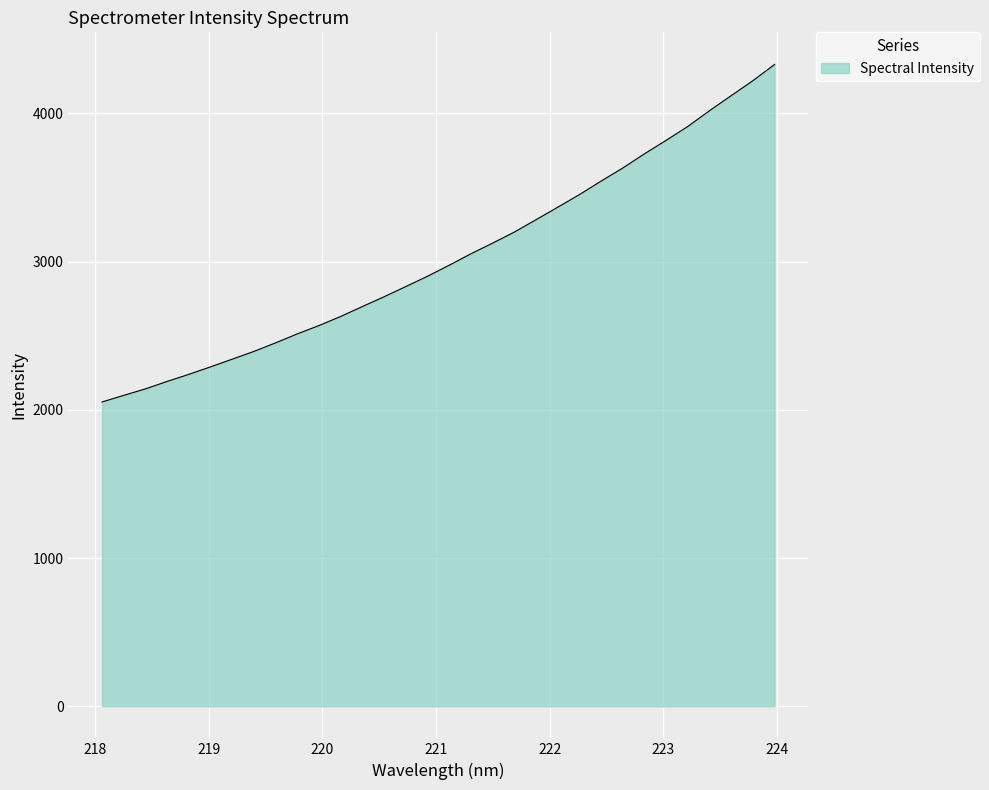

What is the greatest value displayed?

4330.6